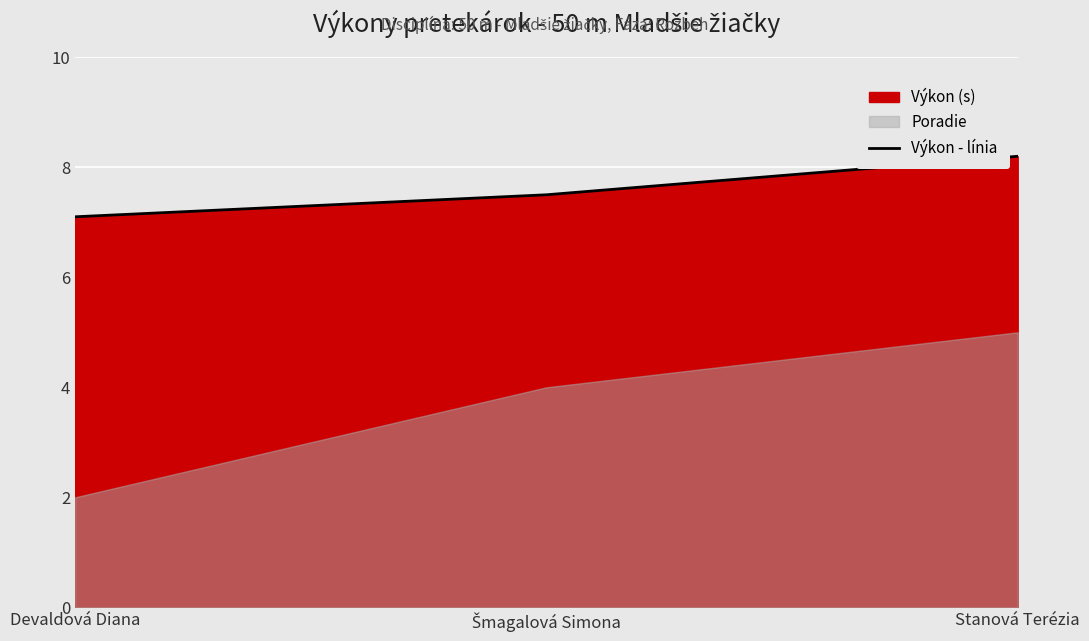

Is it true that the value at Stanová Terézia is 8.2?

True